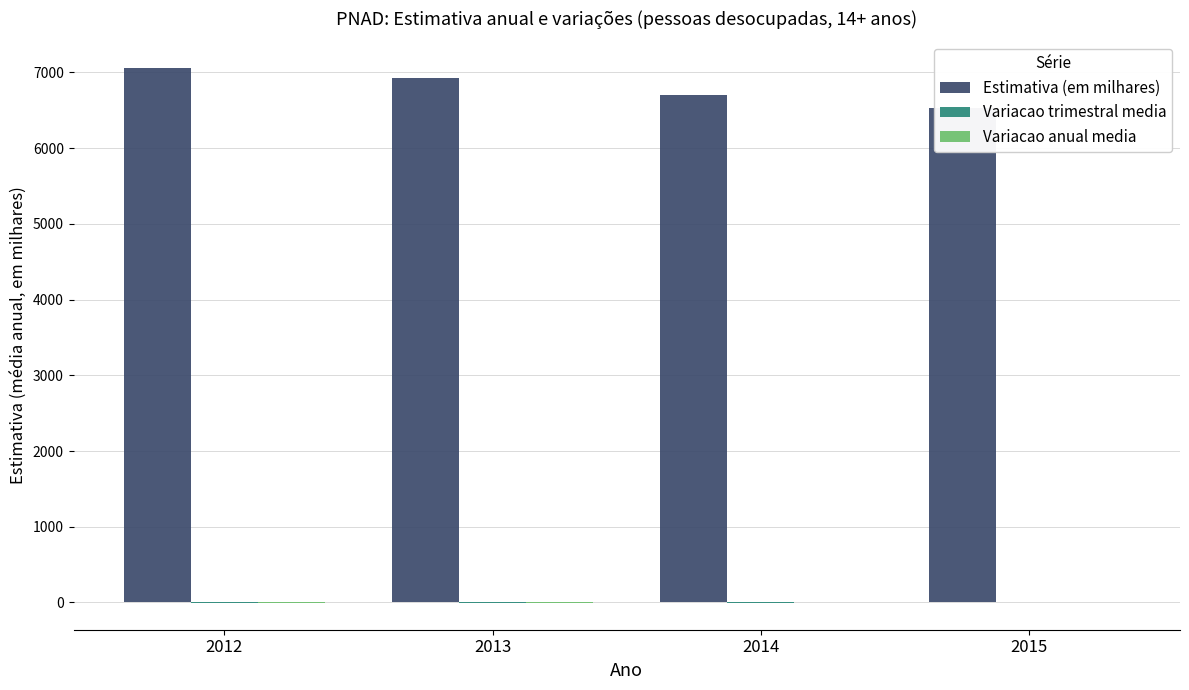

What value does the Variacao trimestral media series have at 2014?

-3.8